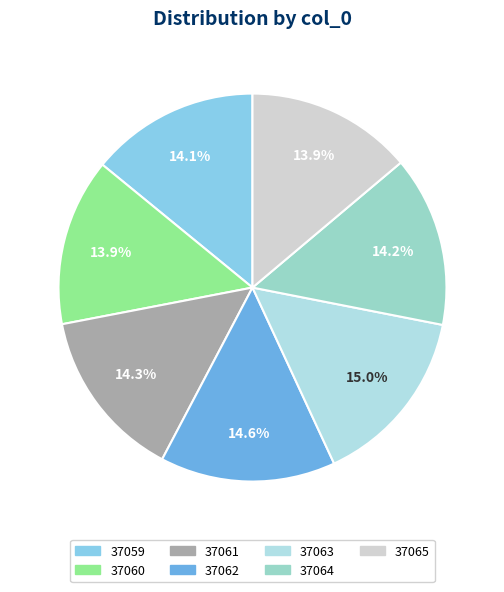

Combined, do 37060 and 37061 account for over 50%?

No